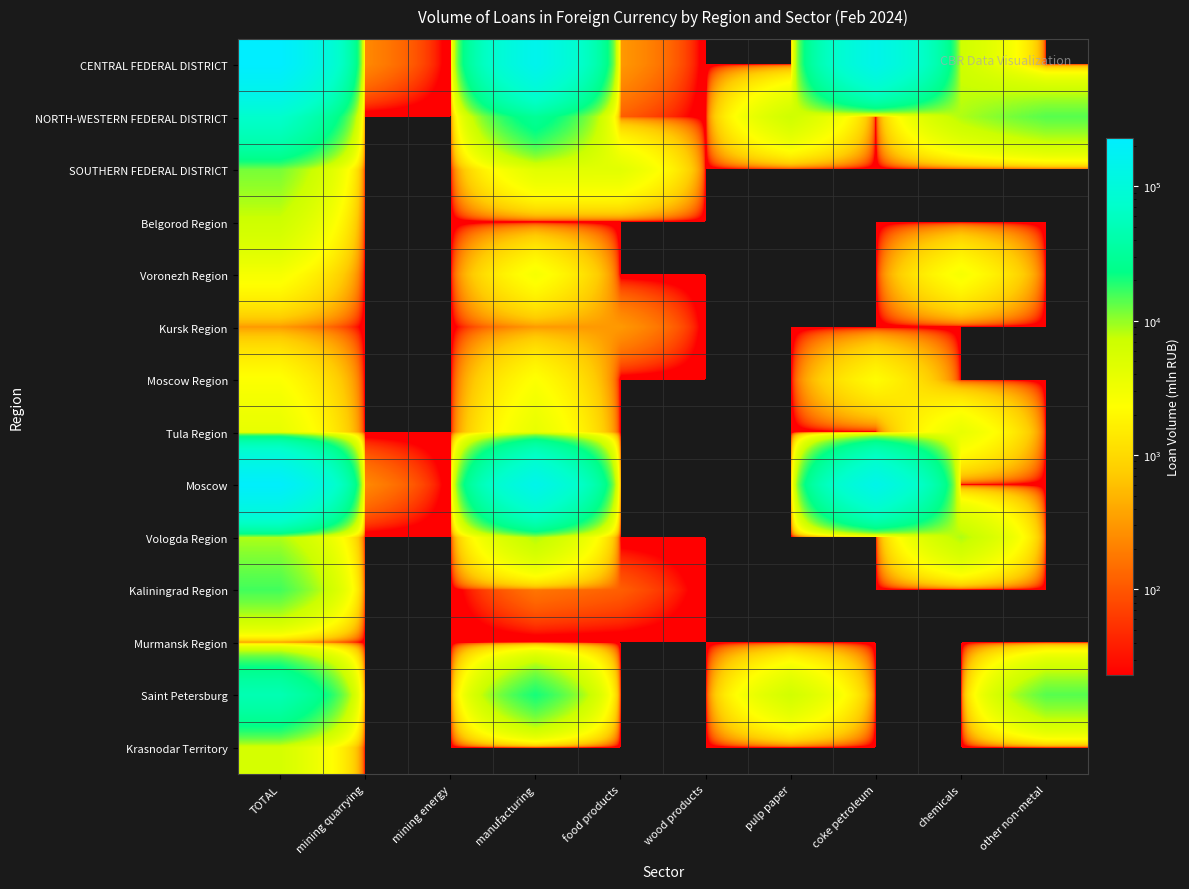

Reading left to right, transcribe all the data shown in this chart.

CENTRAL FEDERAL DISTRICT: TOTAL=230291	mining quarrying=236	mining energy=0	manufacturing=151628	food products=309	wood products=0	pulp paper=0	coke petroleum=140306	chemicals=6672	other non-metal=0
NORTH-WESTERN FEDERAL DISTRICT: TOTAL=72485	mining quarrying=0	mining energy=0	manufacturing=29486	food products=115	wood products=0	pulp paper=6714	coke petroleum=0	chemicals=8515	other non-metal=14087
SOUTHERN FEDERAL DISTRICT: TOTAL=11771	mining quarrying=0	mining energy=0	manufacturing=4448	food products=4399	wood products=0	pulp paper=0	coke petroleum=0	chemicals=0	other non-metal=0
Belgorod Region: TOTAL=6863	mining quarrying=0	mining energy=0	manufacturing=0	food products=0	wood products=0	pulp paper=0	coke petroleum=0	chemicals=0	other non-metal=0
Voronezh Region: TOTAL=2763	mining quarrying=0	mining energy=0	manufacturing=2763	food products=0	wood products=0	pulp paper=0	coke petroleum=0	chemicals=2763	other non-metal=0
Kursk Region: TOTAL=309	mining quarrying=0	mining energy=0	manufacturing=309	food products=309	wood products=0	pulp paper=0	coke petroleum=0	chemicals=0	other non-metal=0
Moscow Region: TOTAL=2408	mining quarrying=0	mining energy=0	manufacturing=2408	food products=0	wood products=0	pulp paper=0	coke petroleum=2164	chemicals=0	other non-metal=0
Tula Region: TOTAL=3813	mining quarrying=0	mining energy=0	manufacturing=3813	food products=0	wood products=0	pulp paper=0	coke petroleum=0	chemicals=3813	other non-metal=0
Moscow: TOTAL=213326	mining quarrying=236	mining energy=0	manufacturing=142241	food products=0	wood products=0	pulp paper=0	coke petroleum=138141	chemicals=0	other non-metal=0
Vologda Region: TOTAL=8515	mining quarrying=0	mining energy=0	manufacturing=8515	food products=0	wood products=0	pulp paper=0	coke petroleum=0	chemicals=8515	other non-metal=0
Kaliningrad Region: TOTAL=15819	mining quarrying=0	mining energy=0	manufacturing=170	food products=115	wood products=0	pulp paper=0	coke petroleum=0	chemicals=0	other non-metal=0
Murmansk Region: TOTAL=281	mining quarrying=0	mining energy=0	manufacturing=0	food products=0	wood products=0	pulp paper=0	coke petroleum=0	chemicals=0	other non-metal=0
Saint Petersburg: TOTAL=47501	mining quarrying=0	mining energy=0	manufacturing=20441	food products=0	wood products=0	pulp paper=6354	coke petroleum=0	chemicals=0	other non-metal=14087
Krasnodar Territory: TOTAL=5881	mining quarrying=0	mining energy=0	manufacturing=0	food products=0	wood products=0	pulp paper=0	coke petroleum=0	chemicals=0	other non-metal=0